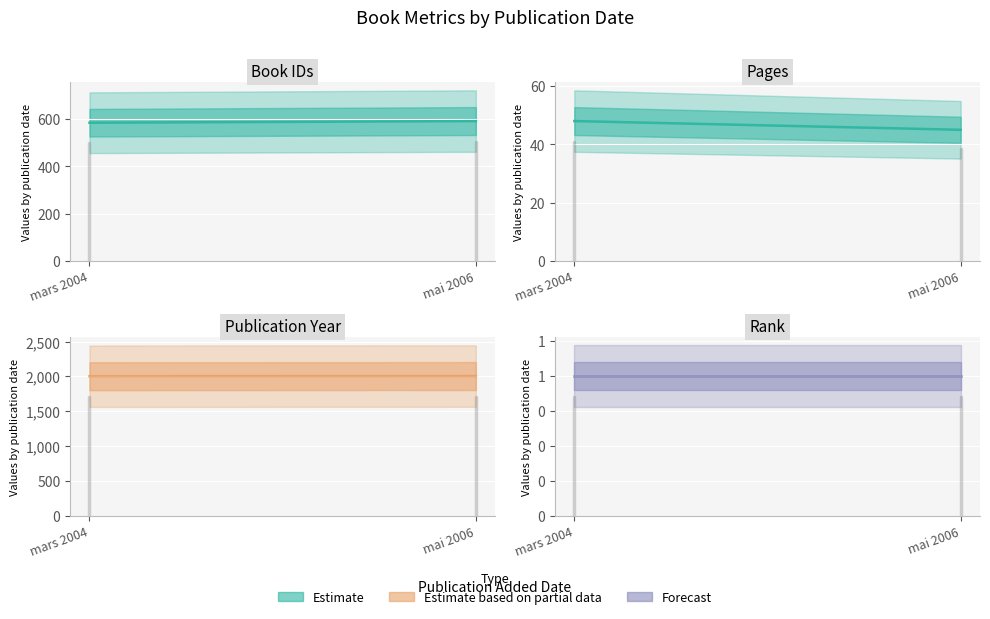

What is the total value across all series at mars 2004?

2638